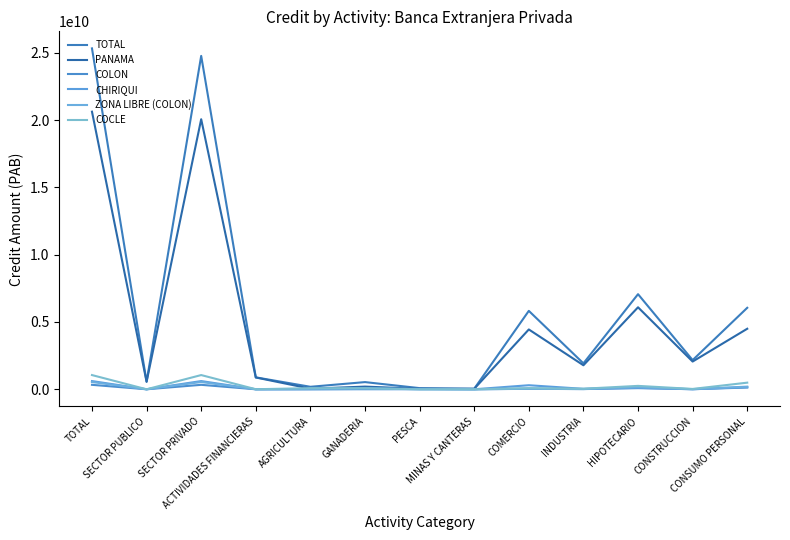

What is the difference between the COCLE values at GANADERIA and AGRICULTURA?

11081933.2